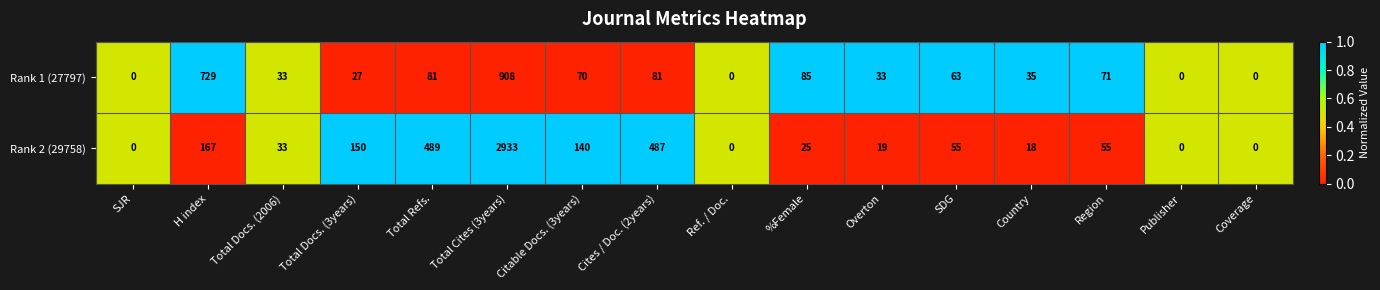

The value of Rank 1 (27797) at Total Refs. is 81. True or false?

True